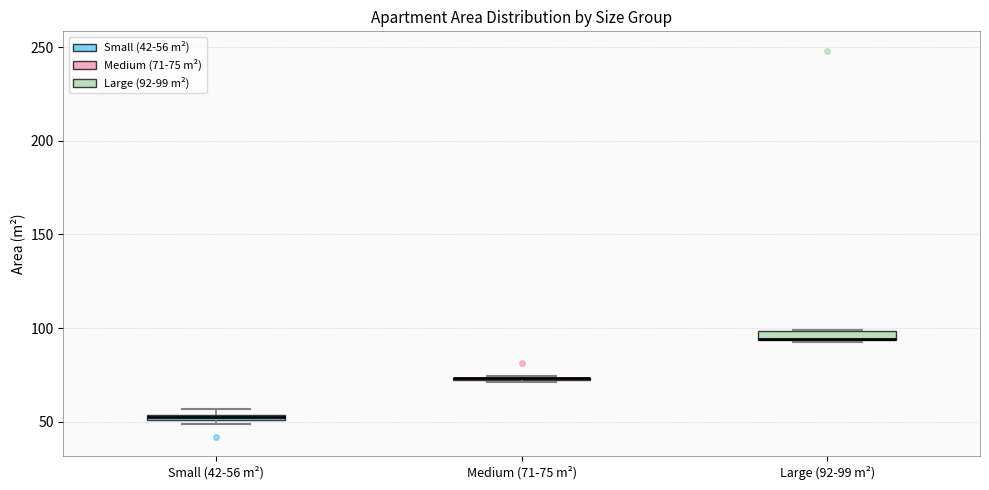

Where is the upper edge of the box for Small (42-56 m²) on the y-axis? The values are not printed on the chart, so give them approximately, as read against the axis.

55